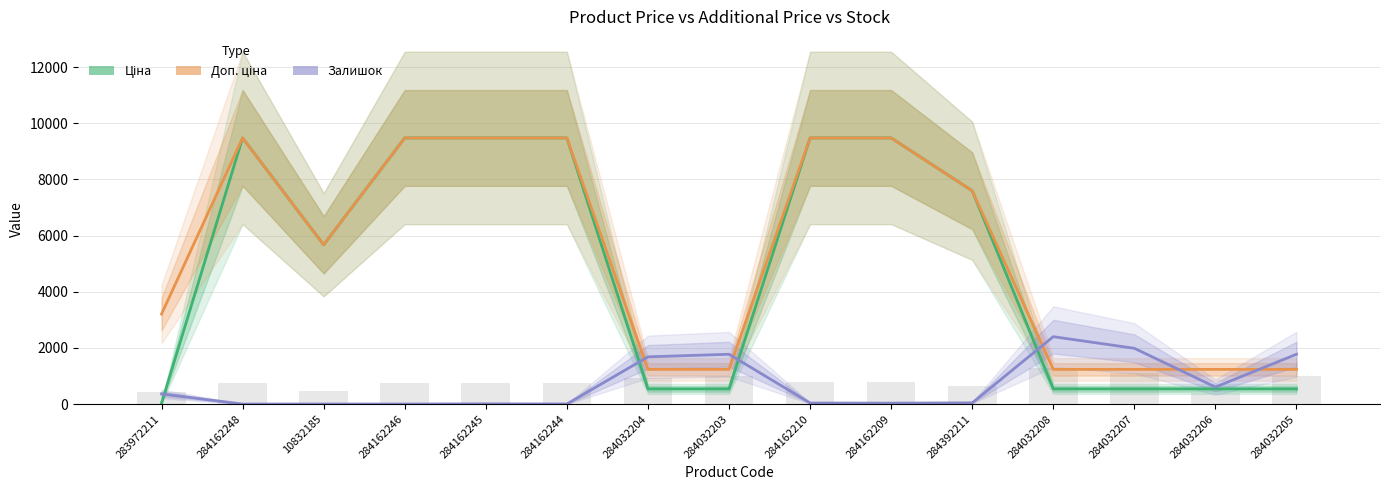

Reading left to right, what are all the values shown in this chart?

Ціна: 283972211=32.0	284162248=9480.1	10832185=5673.8	284162246=9480.1	284162245=9480.1	284162244=9480.1	284032204=539.0	284032203=539.0	284162210=9480.1	284162209=9480.1	284392211=7596.5	284032208=539.0	284032207=539.0	284032206=539.0	284032205=539.0
Доп. ціна: 283972211=3205.0	284162248=9480.1	10832185=5673.8	284162246=9480.1	284162245=9480.1	284162244=9480.1	284032204=1235.4	284032203=1235.4	284162210=9480.1	284162209=9480.1	284392211=7596.5	284032208=1235.4	284032207=1235.4	284032206=1235.4	284032205=1235.4
Залишок: 283972211=360.0	284162248=0.0	10832185=2.0	284162246=0.0	284162245=8.0	284162244=2.0	284032204=1682.0	284032203=1774.0	284162210=37.0	284162209=33.0	284392211=43.0	284032208=2400.0	284032207=1986.0	284032206=605.0	284032205=1775.0